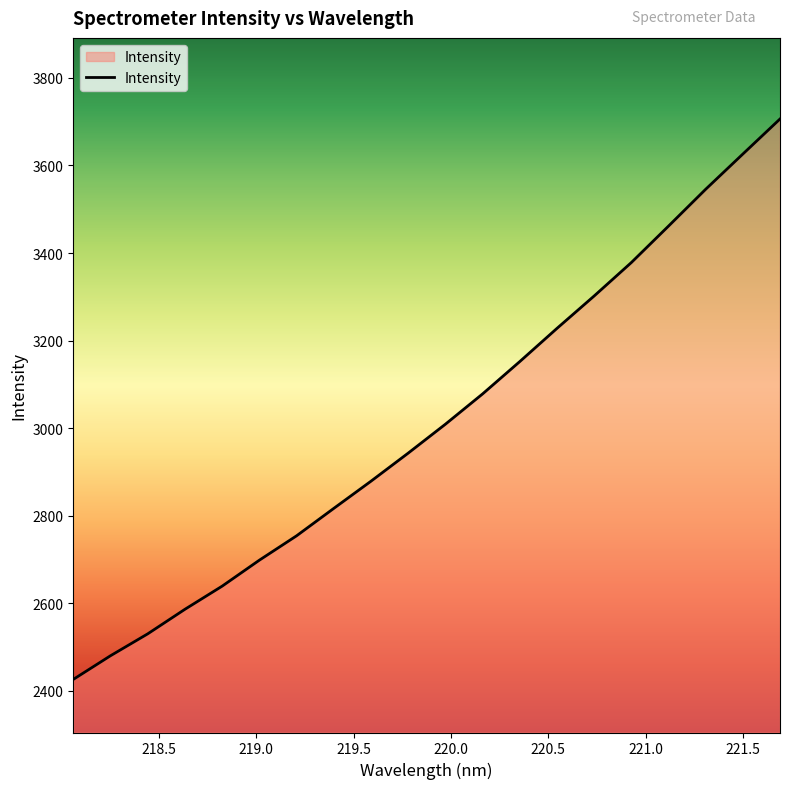

What is the difference between the maximum and minimum values?

1280.5